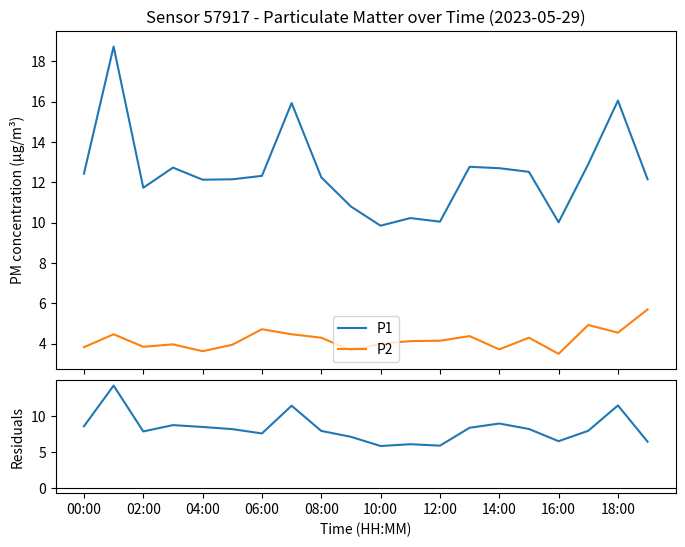

In Residuals (P1-P2), how many points are lower than both neighbors (excluding endpoints)?

5